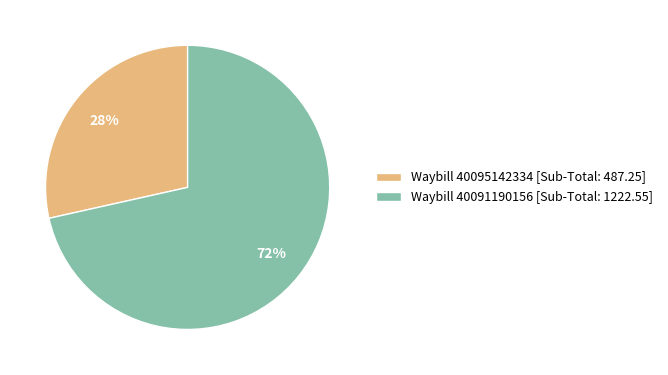

To the nearest percent, what is the average slice percentage?

50%